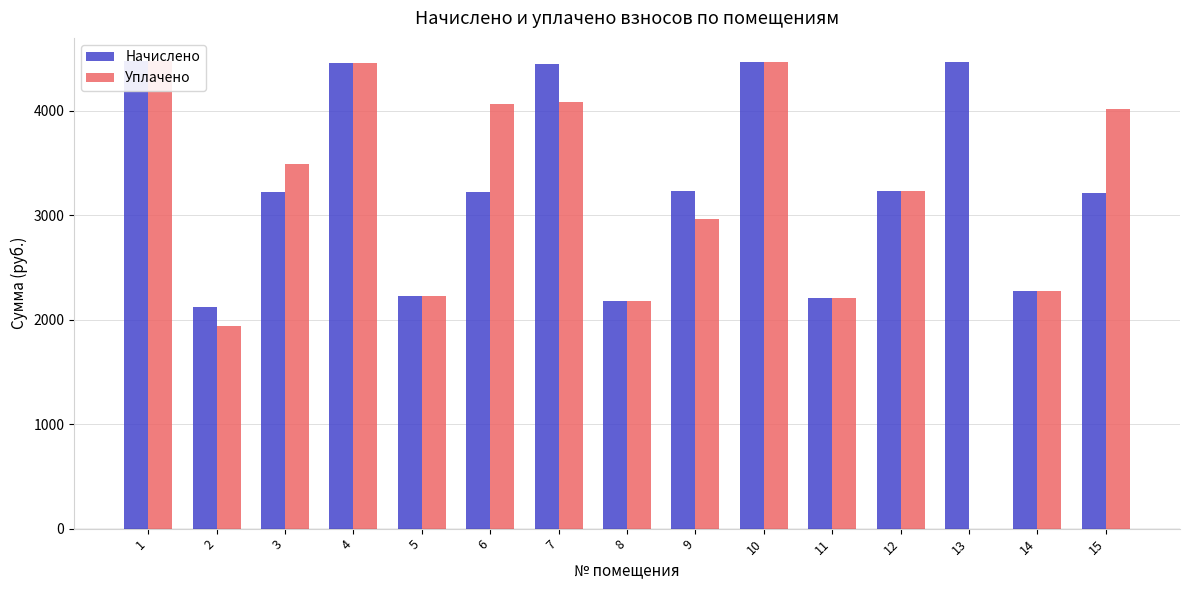

How many categories are shown in the chart?

15